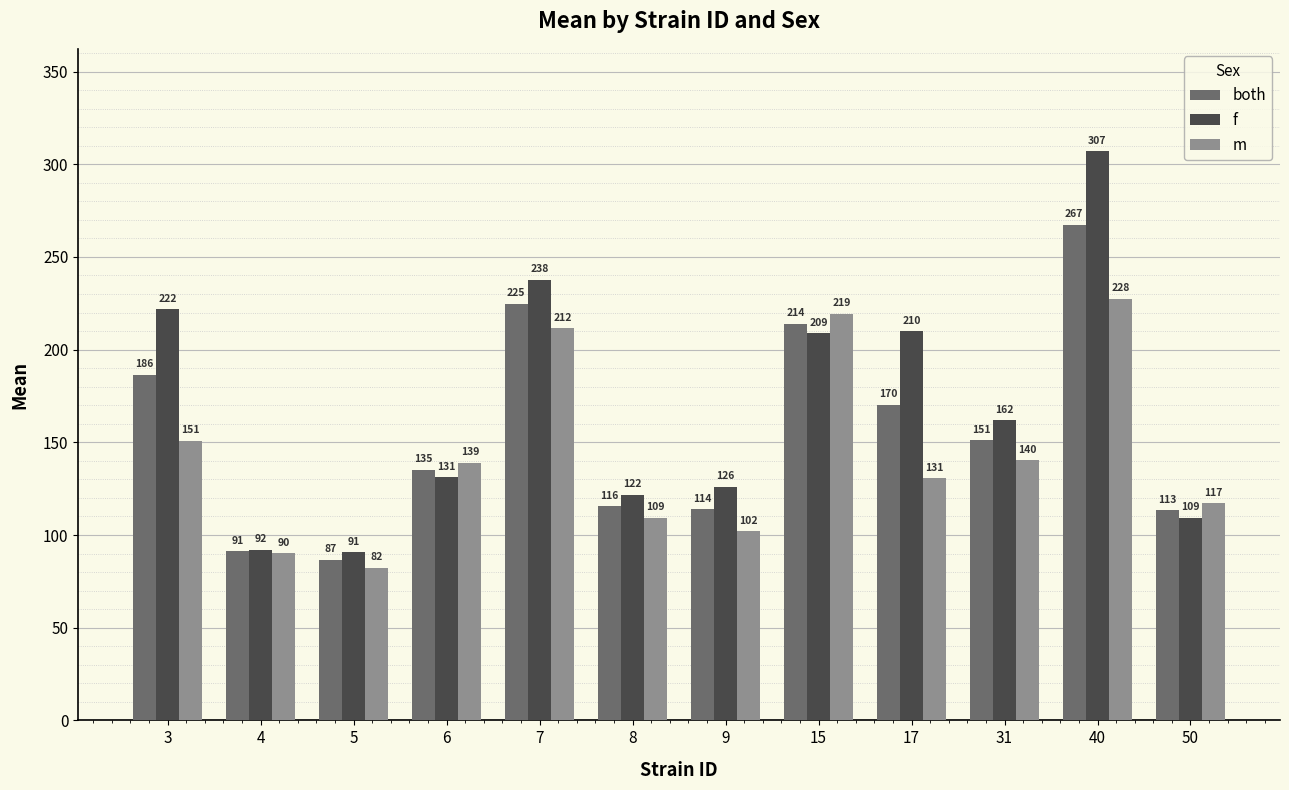

What value does the m series have at 4?

90.2